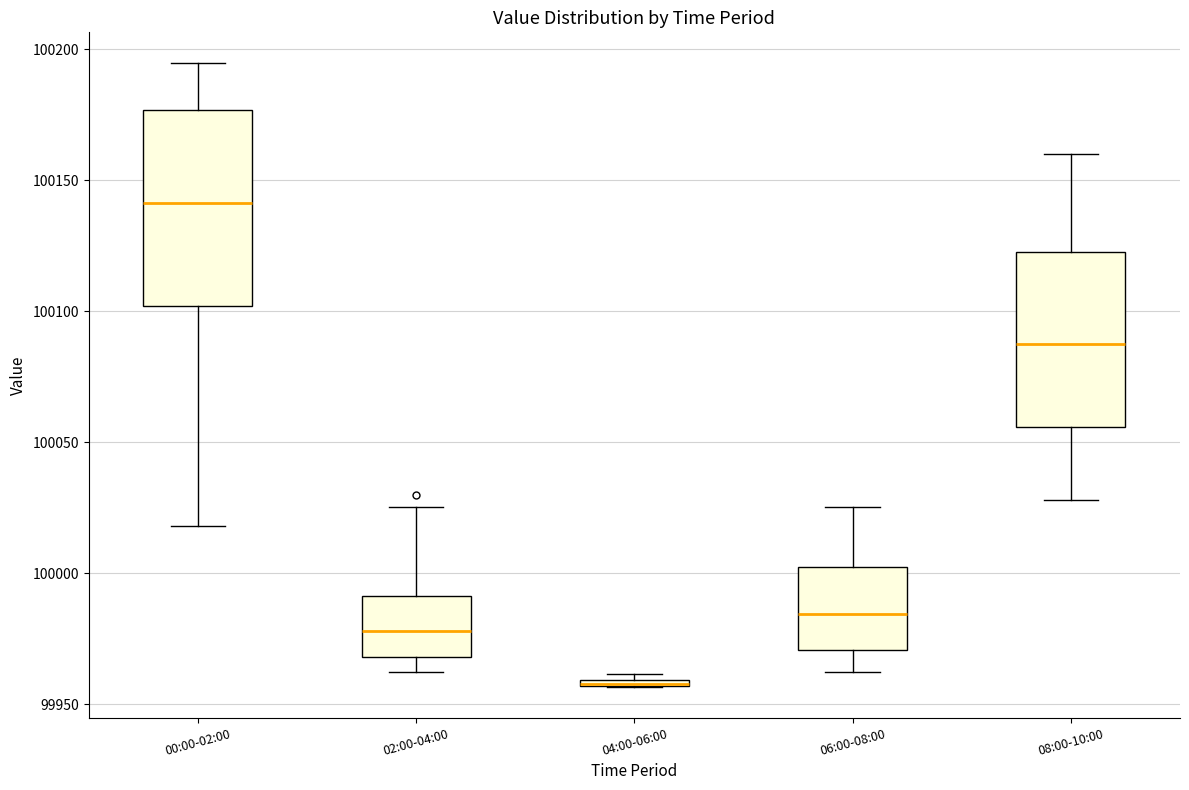

Comparing the boxes themselves (not the whiskers), which one is the tallest?

00:00-02:00